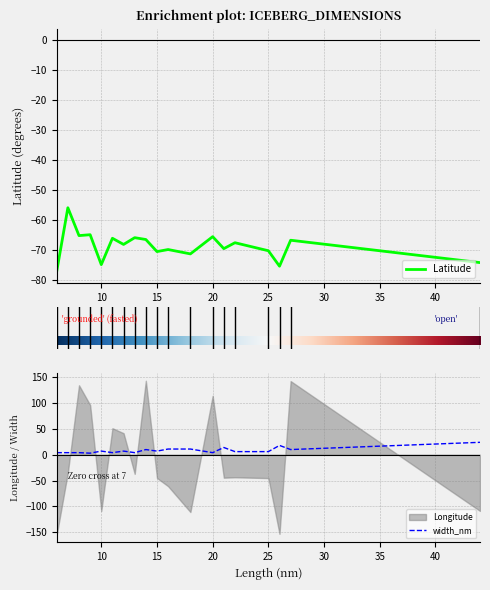

True or false: width_nm and Latitude cross at least once.

False